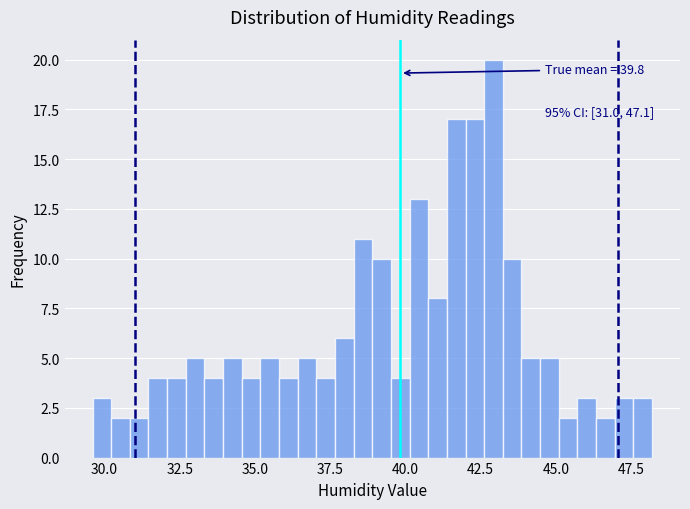

Read against the x-axis, roughly where is the centre of the tallest bar?

43.0